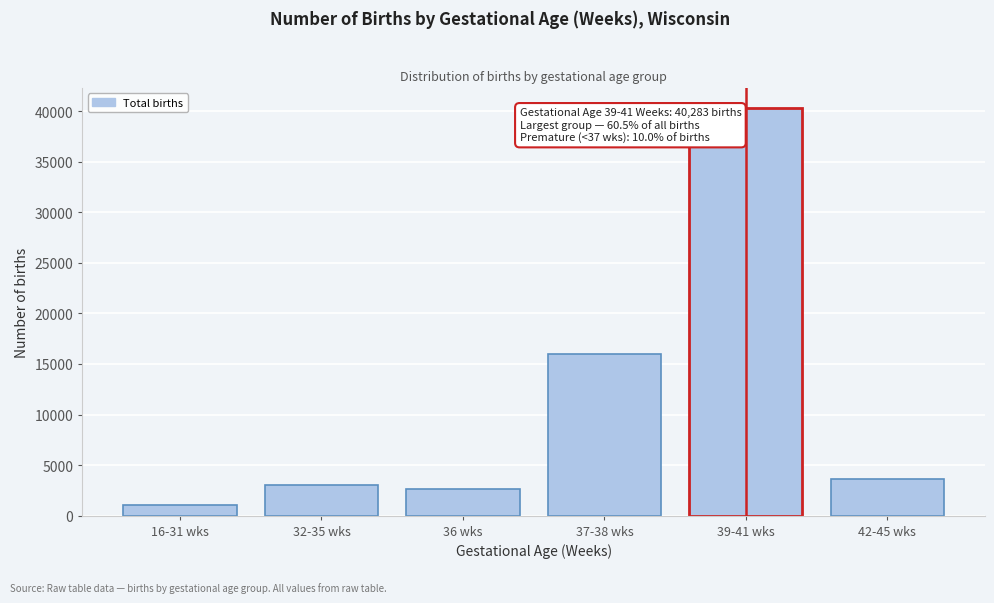

Reading left to right, extract all data points from this chart.

1057	3000	2596	15948	40283	3637